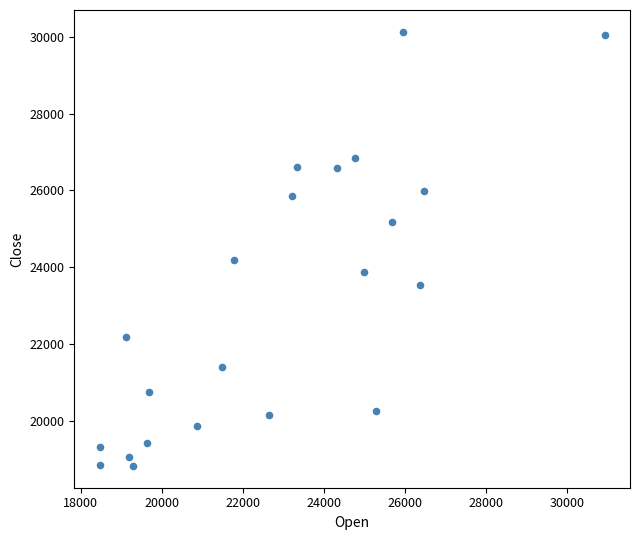

What Y value in the scatter plot is closest to 24477?

24195